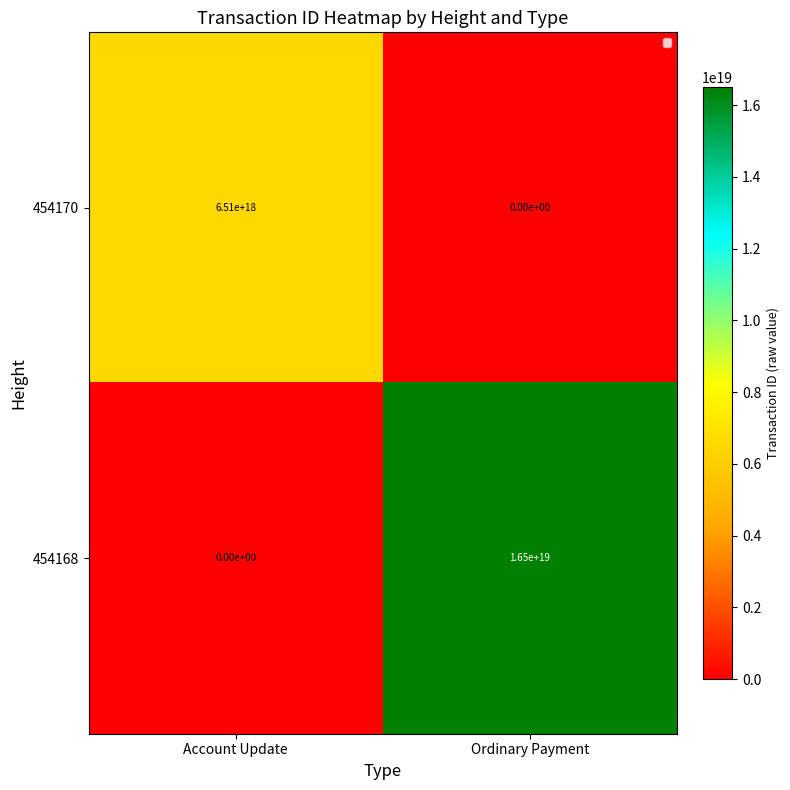

At which label is 454170 closest to 3255000000000000000?

Account Update